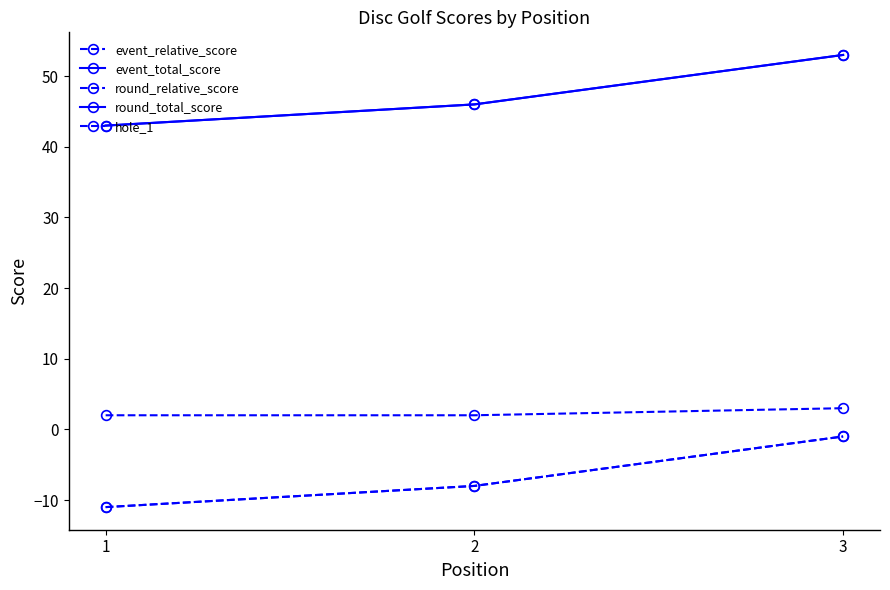

Reading right to left, transcribe all the data shown in this chart.

event_relative_score: 3=-1	2=-8	1=-11
event_total_score: 3=53	2=46	1=43
round_relative_score: 3=-1	2=-8	1=-11
round_total_score: 3=53	2=46	1=43
hole_1: 3=3	2=2	1=2